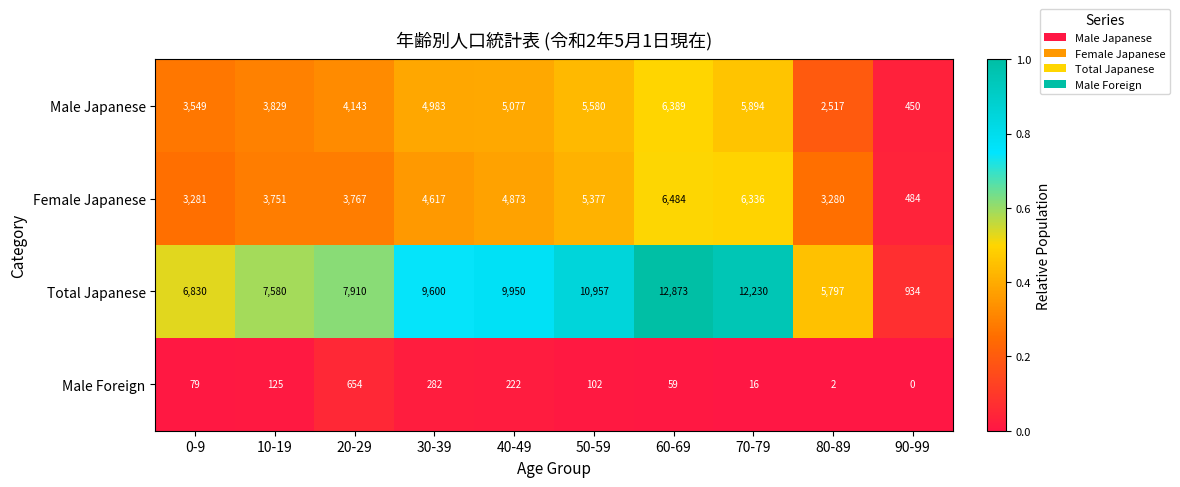

Is it true that Male Japanese equals 6389 at 60-69?

True